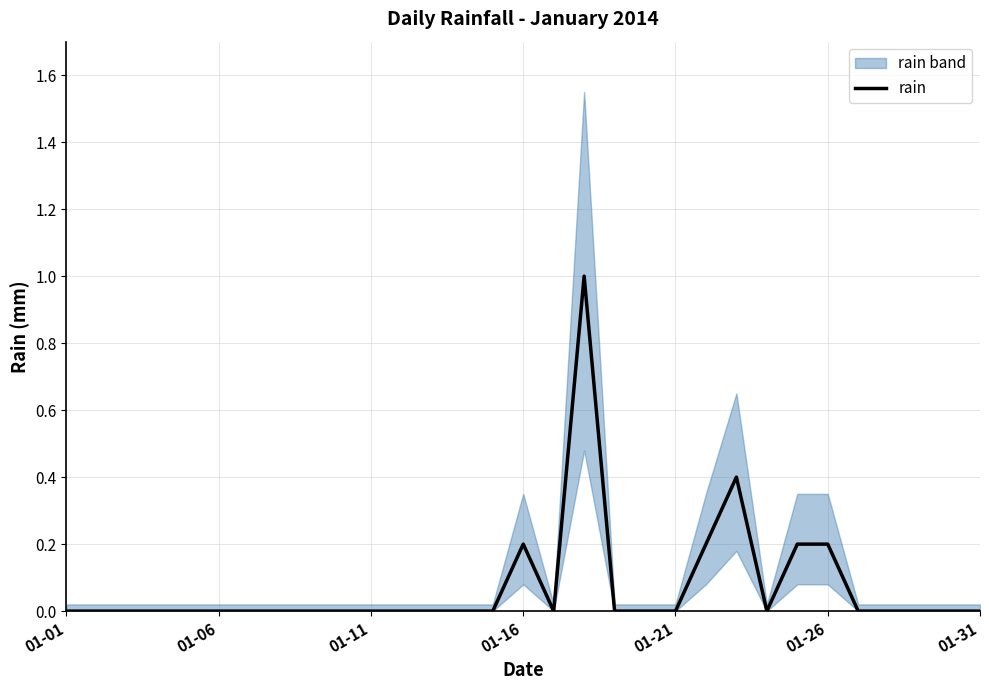

Reading right to left, what are all the values shown in this chart?

0.0	0.0	0.0	0.0	0.0	0.2	0.2	0.0	0.4	0.2	0.0	0.0	0.0	1.0	0.0	0.2	0.0	0.0	0.0	0.0	0.0	0.0	0.0	0.0	0.0	0.0	0.0	0.0	0.0	0.0	0.0